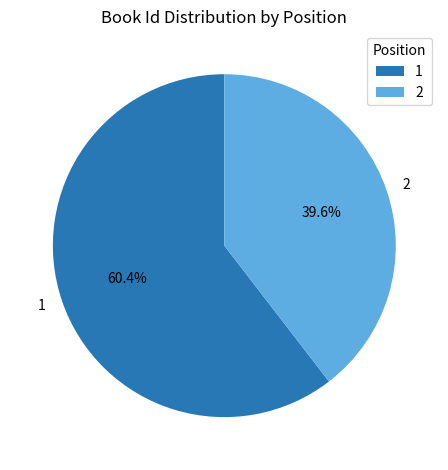

Is it true that 2 is 40% of the pie?

True